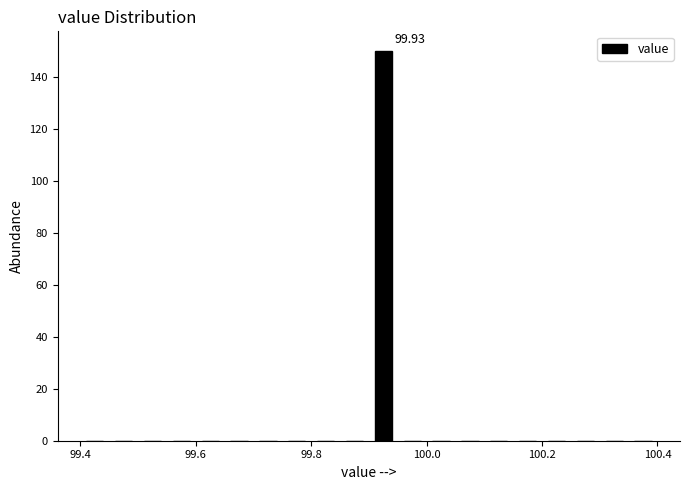

Around what value on the x-axis is the tallest bar? Give the approximate position of its centre, as read against the axis.

99.92